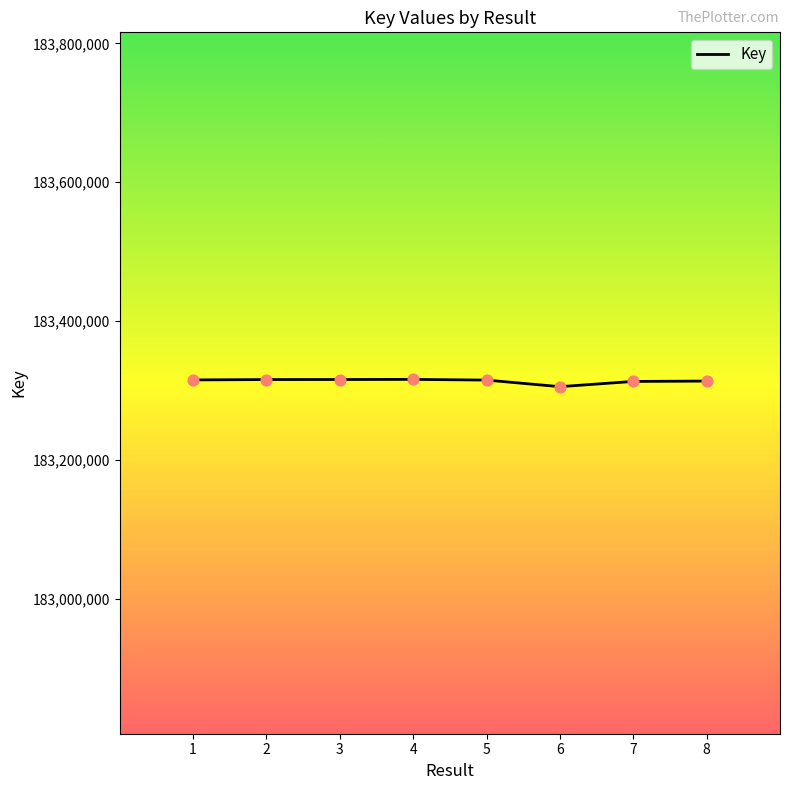

Between 5 and 6, which is larger?

5